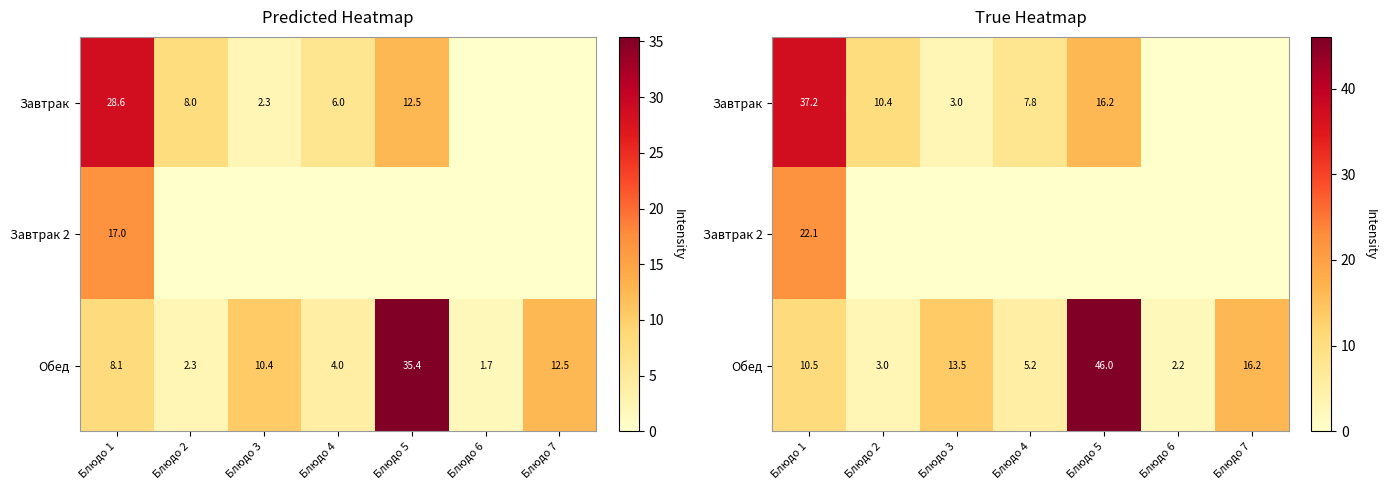

Between Блюдо 5 and Блюдо 6, which series saw the biggest shift?

Обед